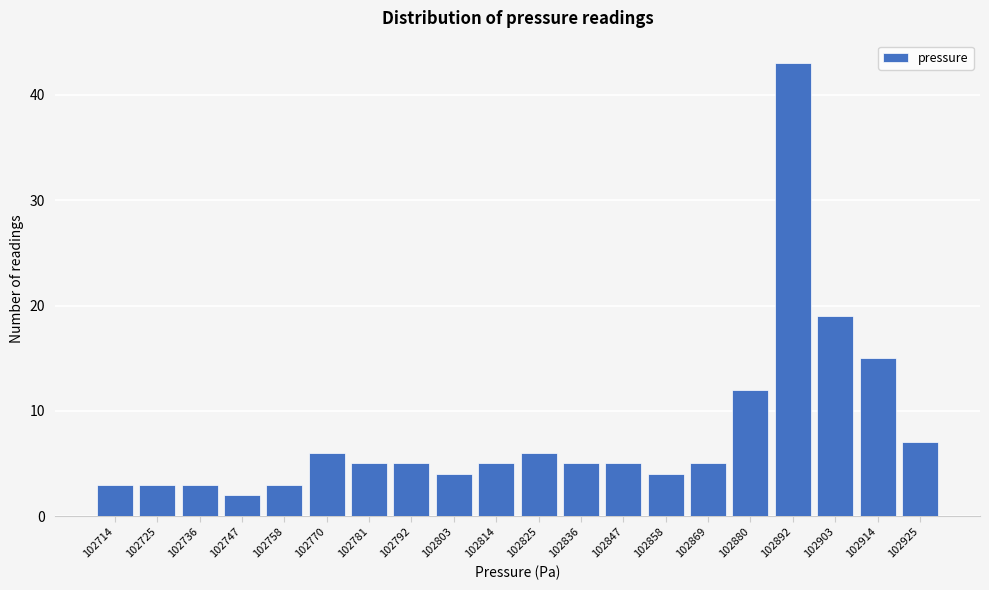

Reading left to right, what are all the values shown in this chart?

102714=3	102725=3	102736=3	102747=2	102758=3	102770=6	102781=5	102792=5	102803=4	102814=5	102825=6	102836=5	102847=5	102858=4	102869=5	102880=12	102892=43	102903=19	102914=15	102925=7